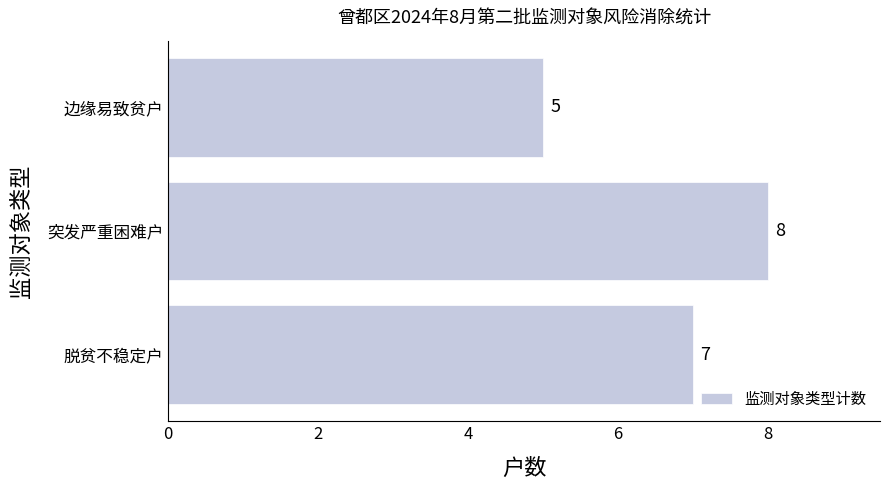

Rank the categories by value from lowest to highest.

边缘易致贫户, 脱贫不稳定户, 突发严重困难户